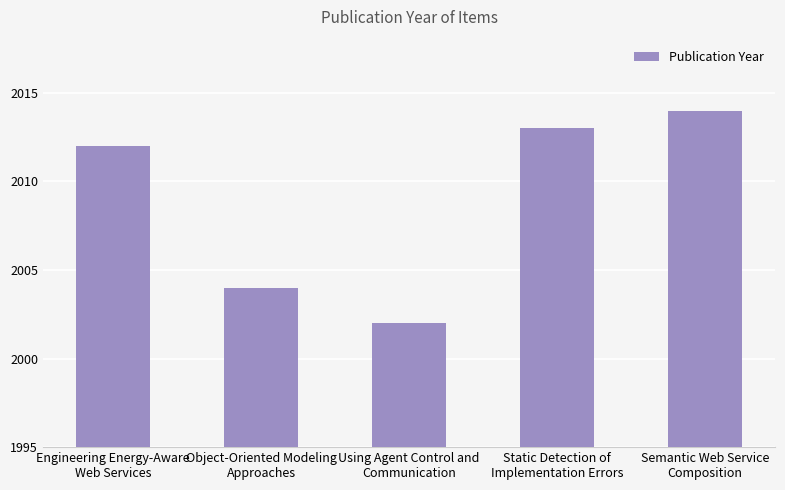

How many categories are shown in the chart?

5